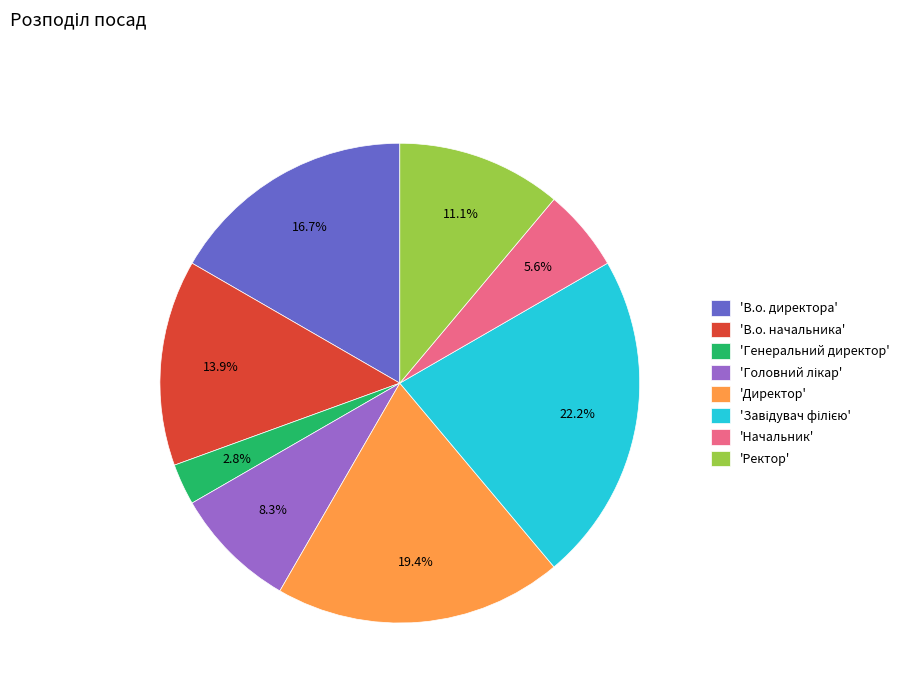

How many segments does this pie chart have?

8